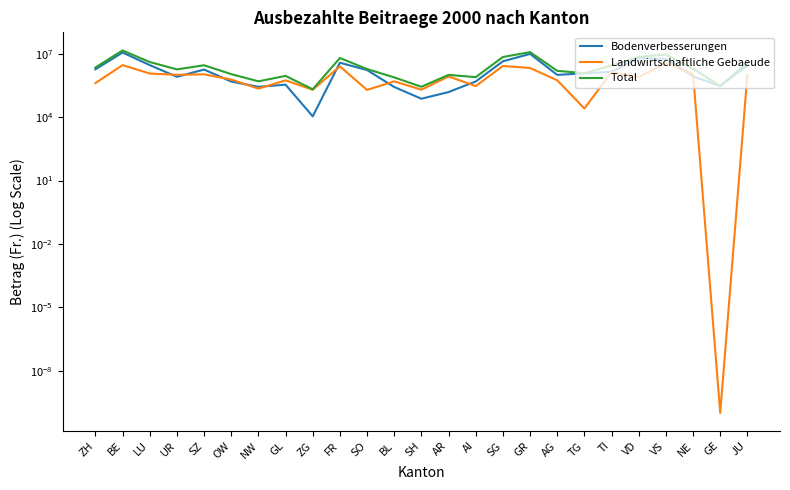

What is the sum of the Total values at LU and SH?

4385922.0